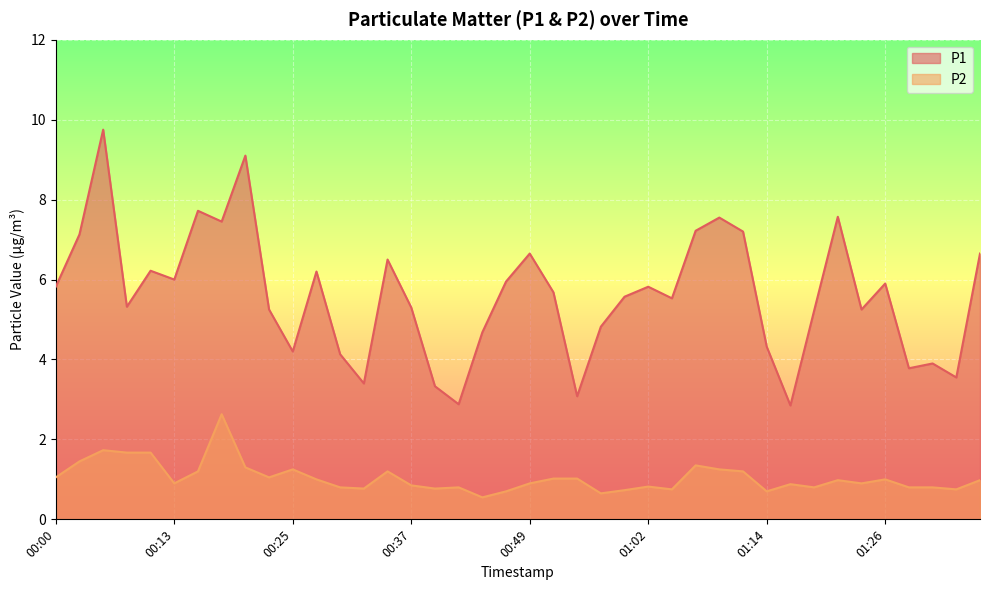

At which category is the sum across all series the highest?

00:05